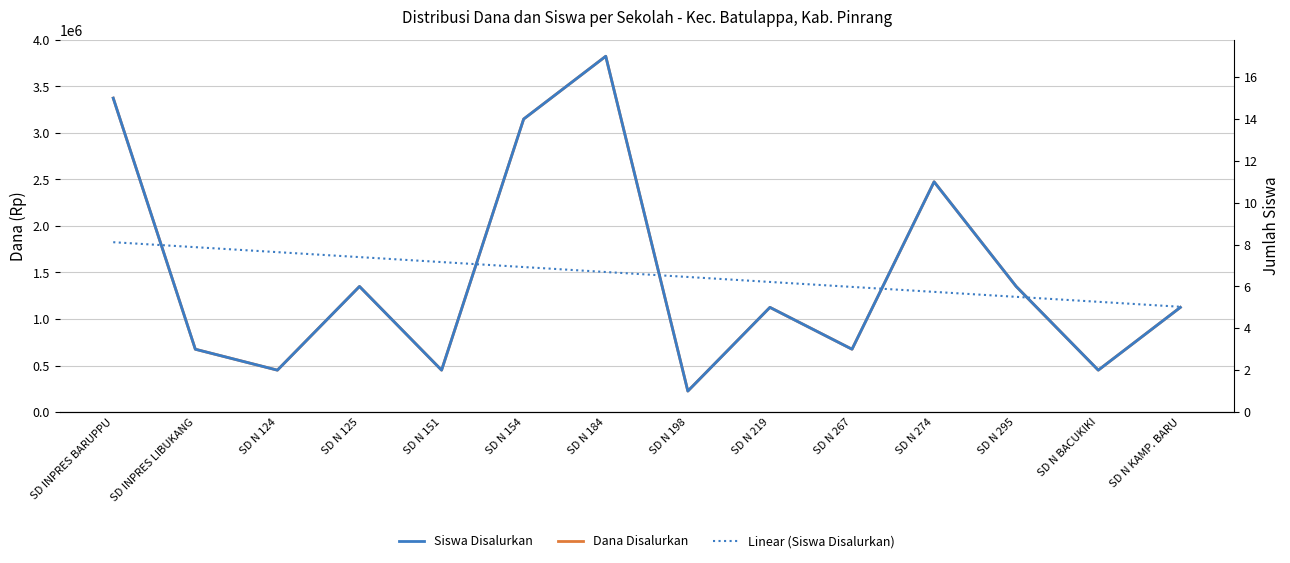

True or false: Dana Disalurkan and Siswa Disalurkan intersect in this chart.

False